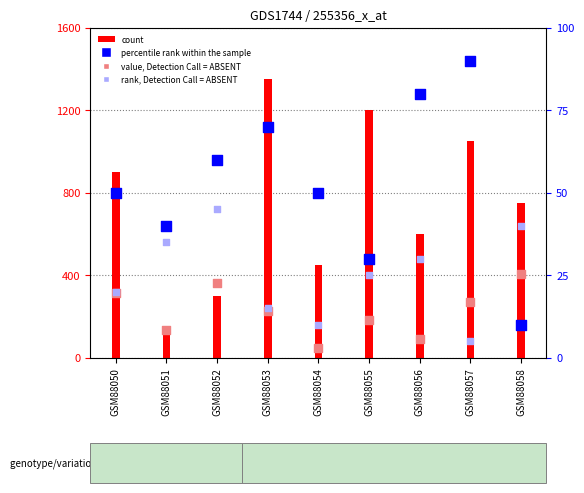

Which series has the largest total across all categories?

count